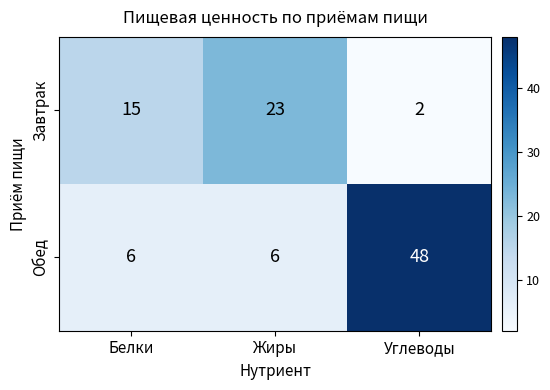

What is the difference between the Обед values at Жиры and Углеводы?

42